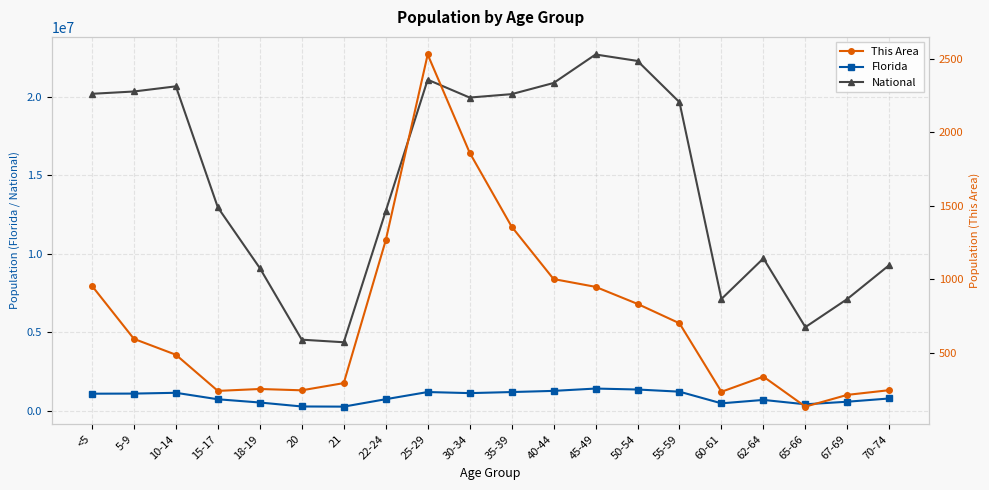

Reading left to right, extract all data points from this chart.

Florida: 1073506	1080255	1130847	717483	510899	258030	248602	722126	1179227	1110318	1178467	1252787	1401202	1340291	1202418	458751	676499	397917	561316	768707
National: 20201362	20348657	20677194	12954254	9086089	4519129	4354294	12712576	21101849	19962099	20179642	20890964	22708591	22298125	19664805	7113727	9704197	5319902	7115361	9278166
This Area: 956	595	487	241	254	245	294	1265	2530	1862	1359	1002	949	833	701	235	338	134	214	246